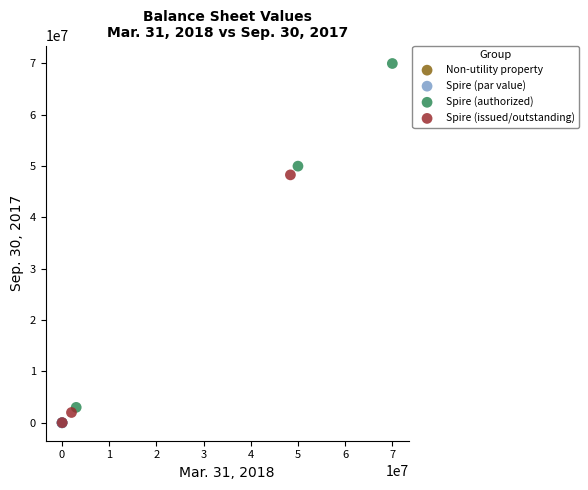

What are all the series names shown in the legend?

Non-utility property, Spire (par value), Spire (authorized), Spire (issued/outstanding)